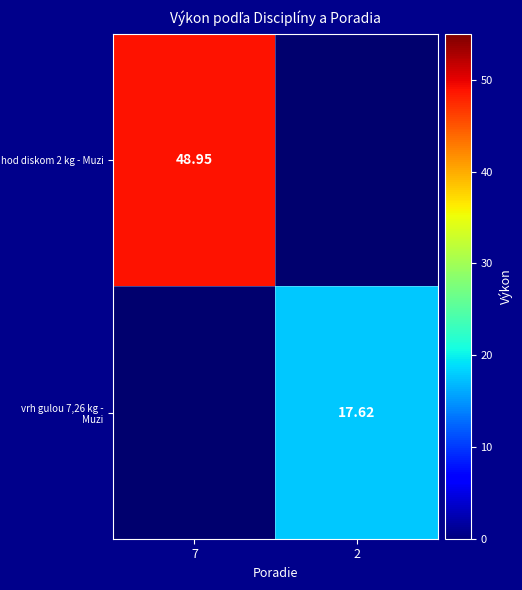

Rank the categories by hod diskom 2 kg - Muzi value from highest to lowest.

7, 2